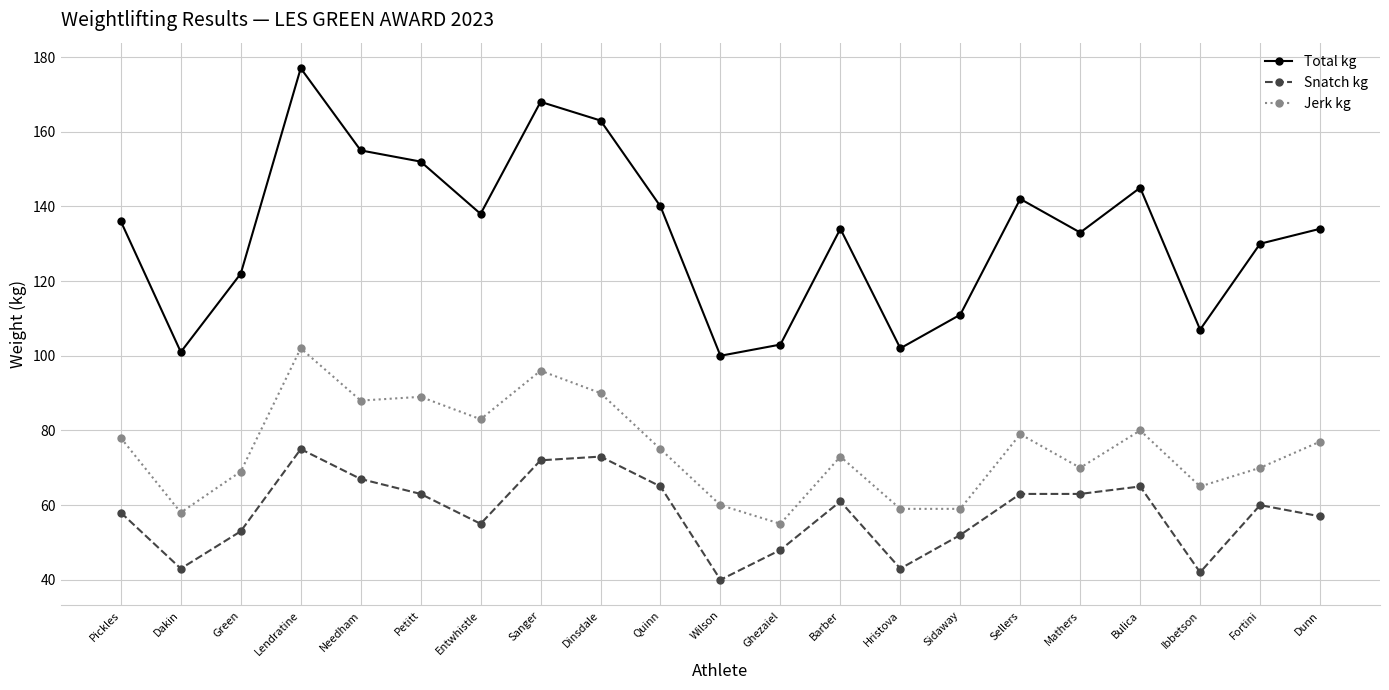

Reading right to left, what are all the values shown in this chart?

Total kg: 134	130	107	145	133	142	111	102	134	103	100	140	163	168	138	152	155	177	122	101	136
Snatch kg: 57	60	42	65	63	63	52	43	61	48	40	65	73	72	55	63	67	75	53	43	58
Jerk kg: 77	70	65	80	70	79	59	59	73	55	60	75	90	96	83	89	88	102	69	58	78